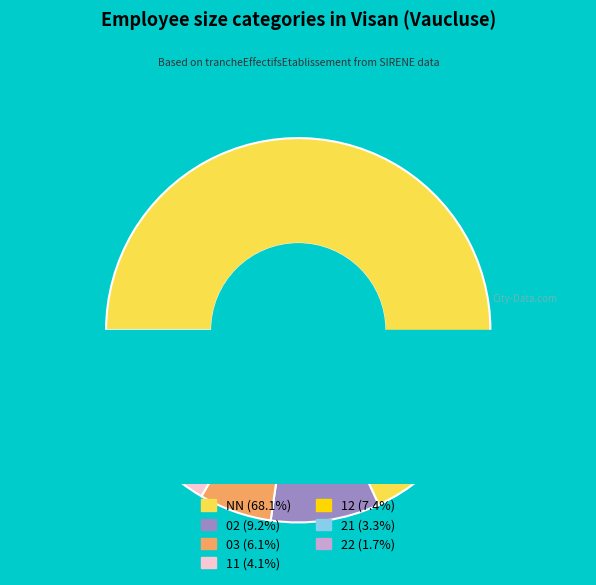

Between 21 and 11, which is larger?

11